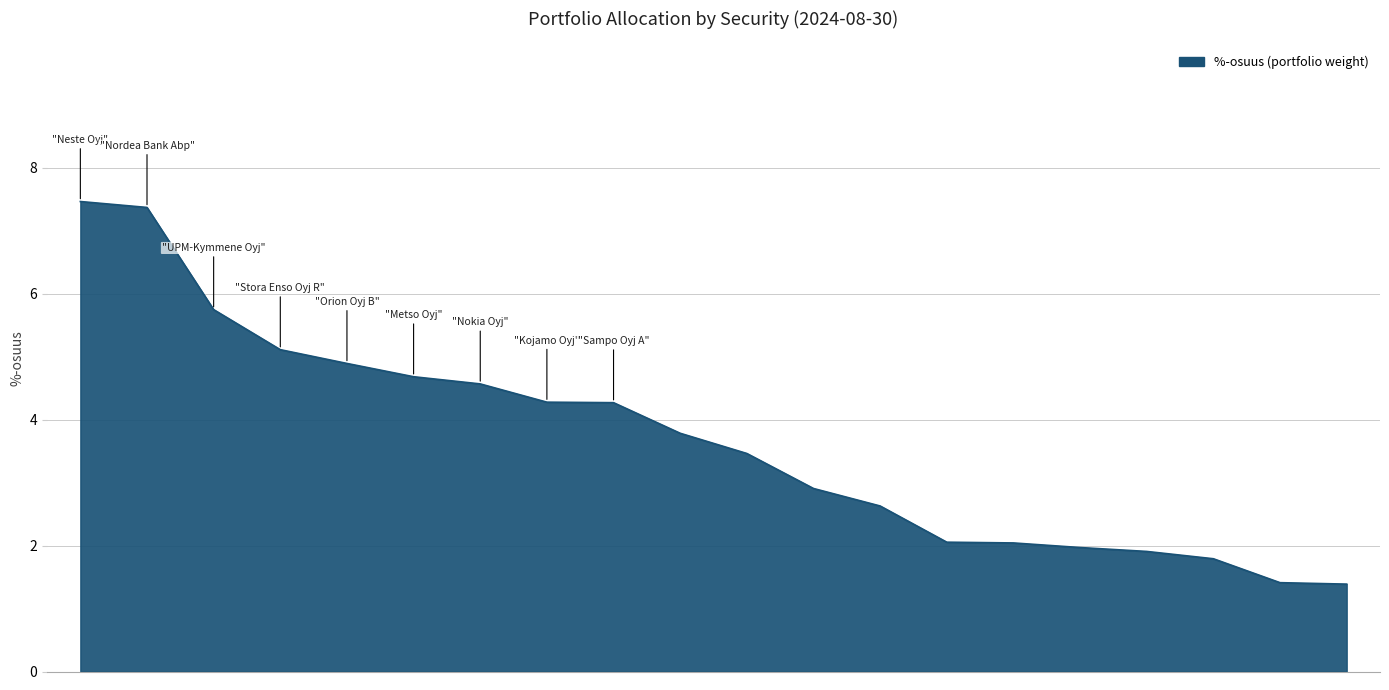

What is the greatest value displayed?

7.5